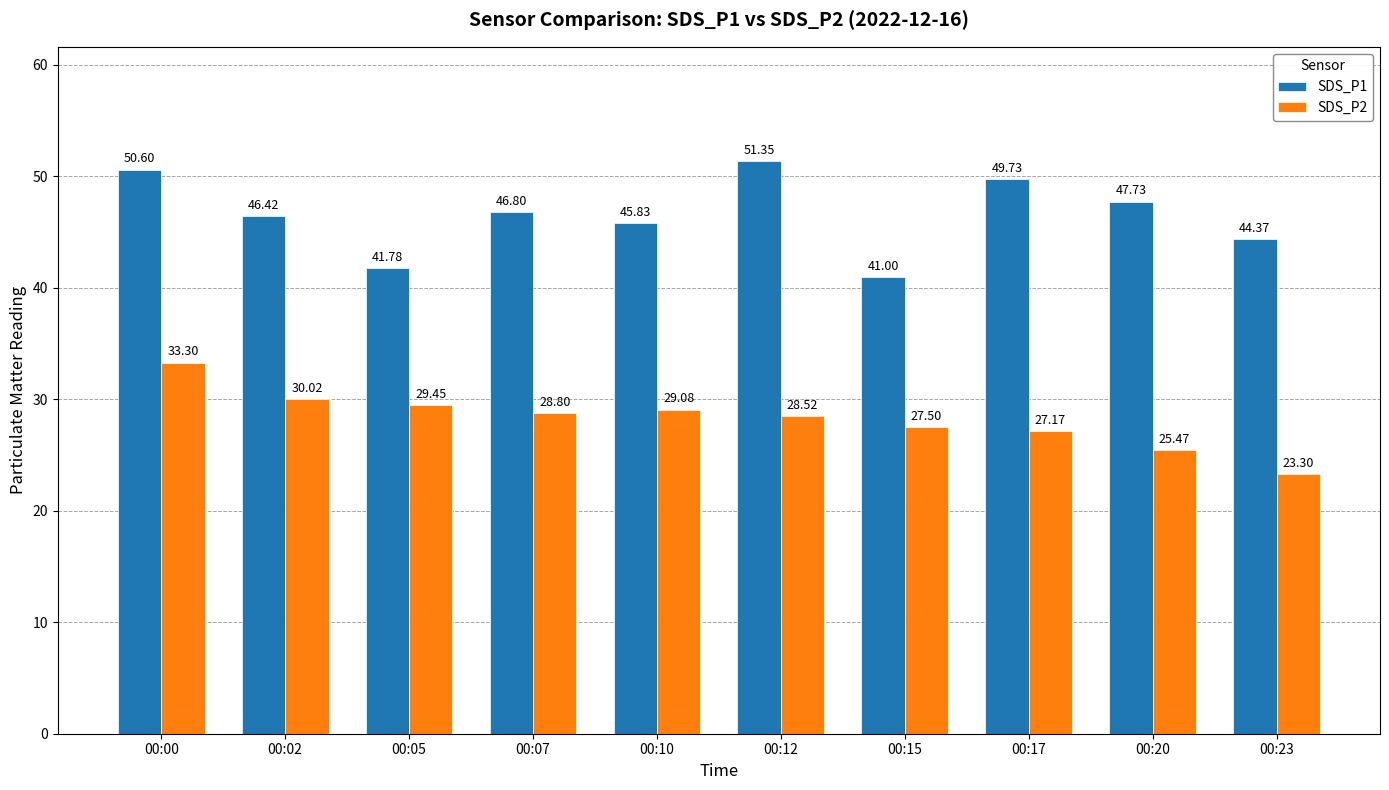

What are all the series names shown in the legend?

SDS_P1, SDS_P2